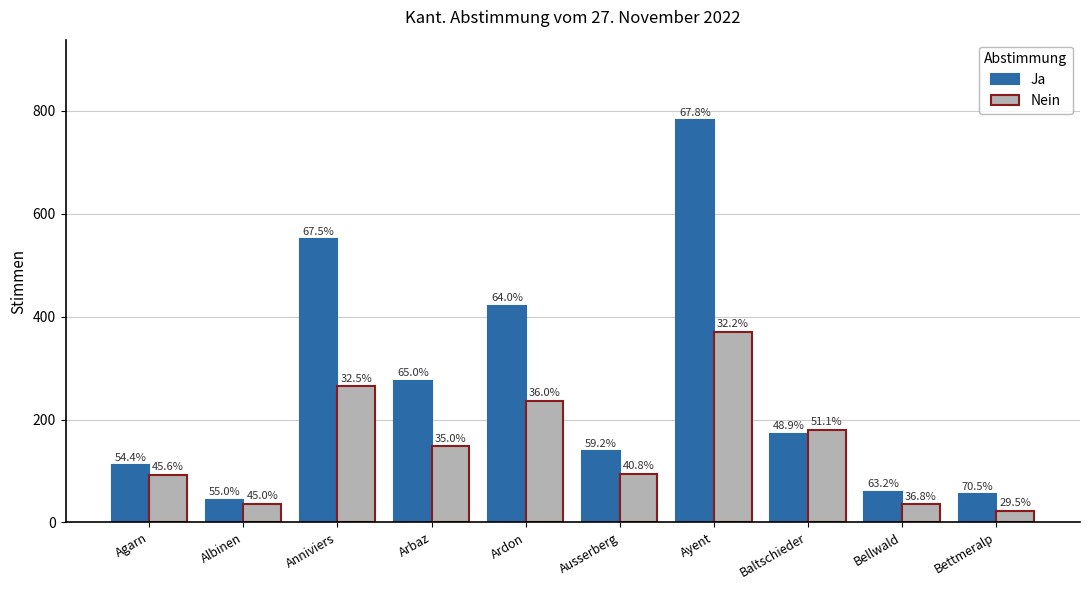

What are all the series names shown in the legend?

Ja, Nein